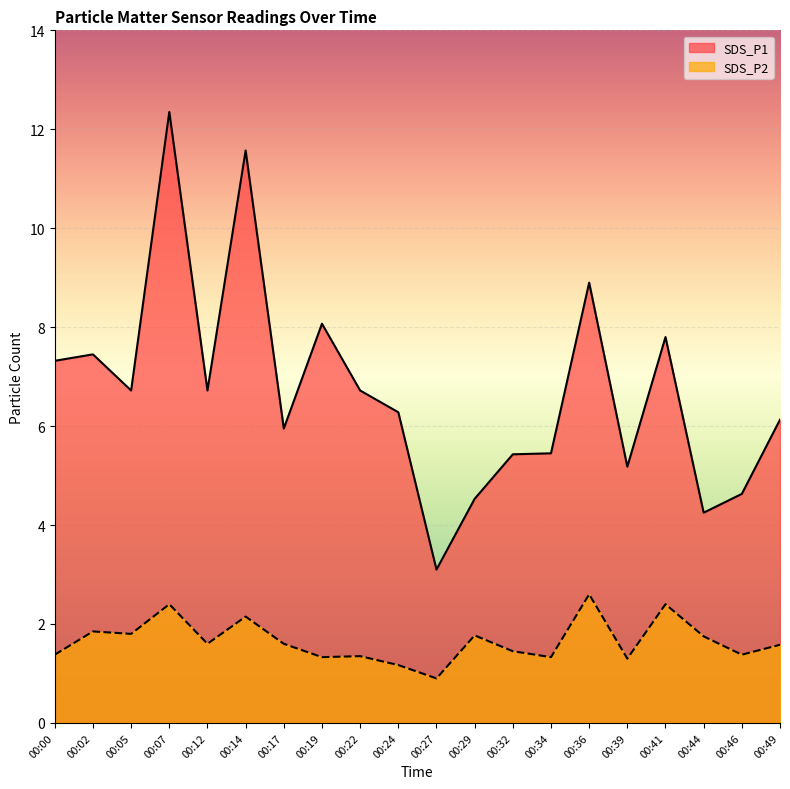

How many data points does each series have?

20